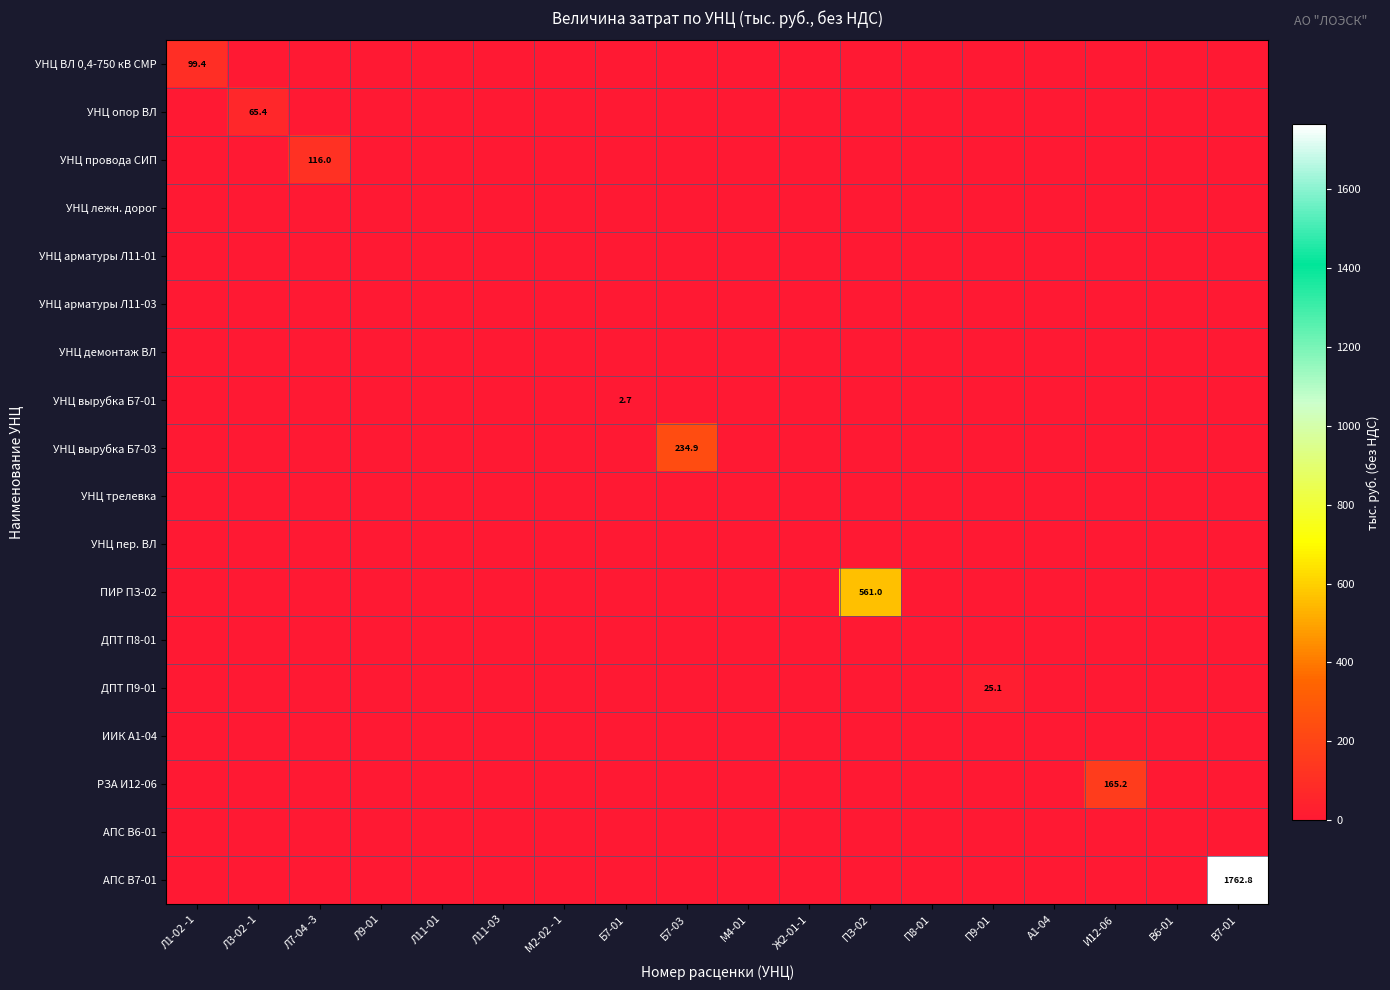

How many data points does each series have?

18